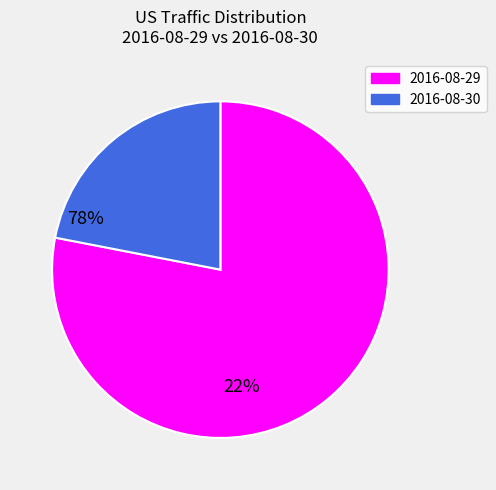

The 2016-08-29 slice represents 69% of the pie. True or false?

False